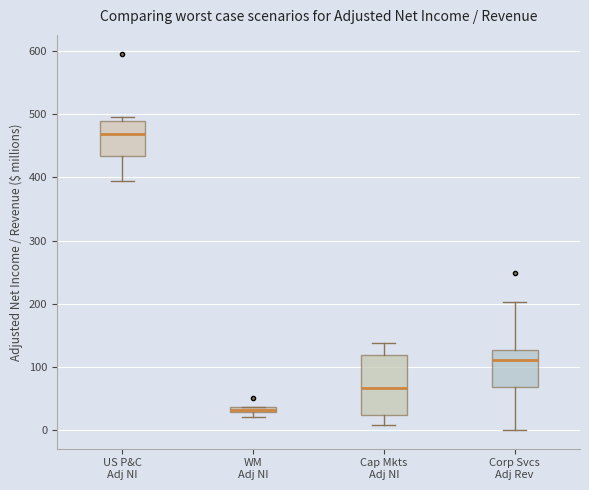

Where does the median line of the box for Cap Mkts Adj NI sit on the y-axis? The values are not printed on the chart, so give them approximately, as read against the axis.

70